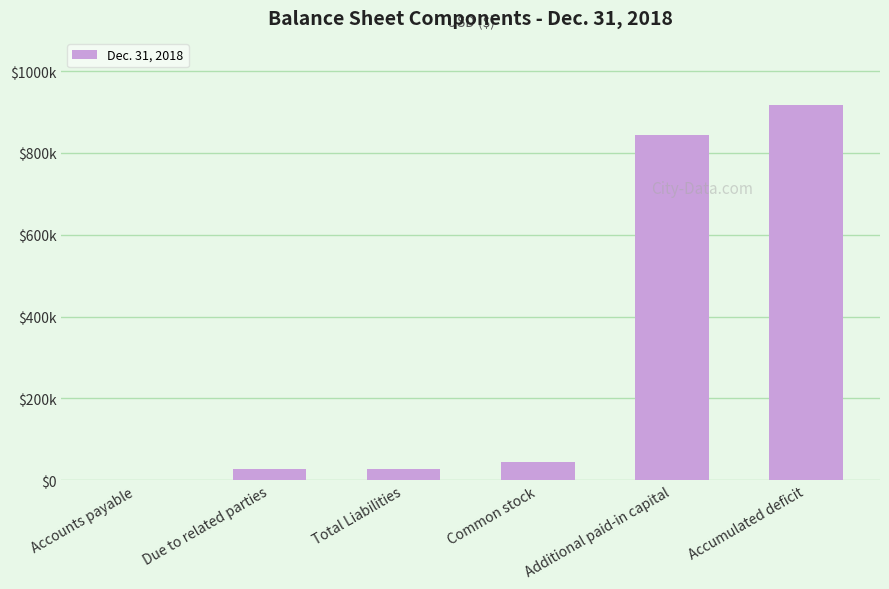

Reading left to right, transcribe all the data shown in this chart.

135	26425	26560	44998	844810	916368